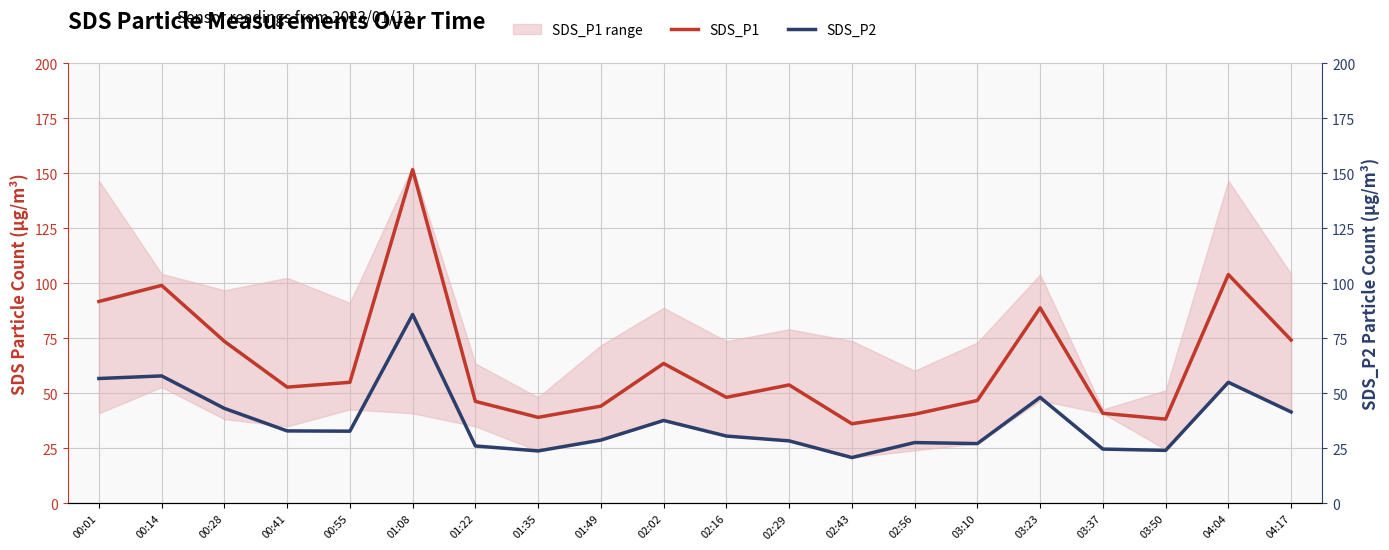

What is the smallest value displayed?

20.8